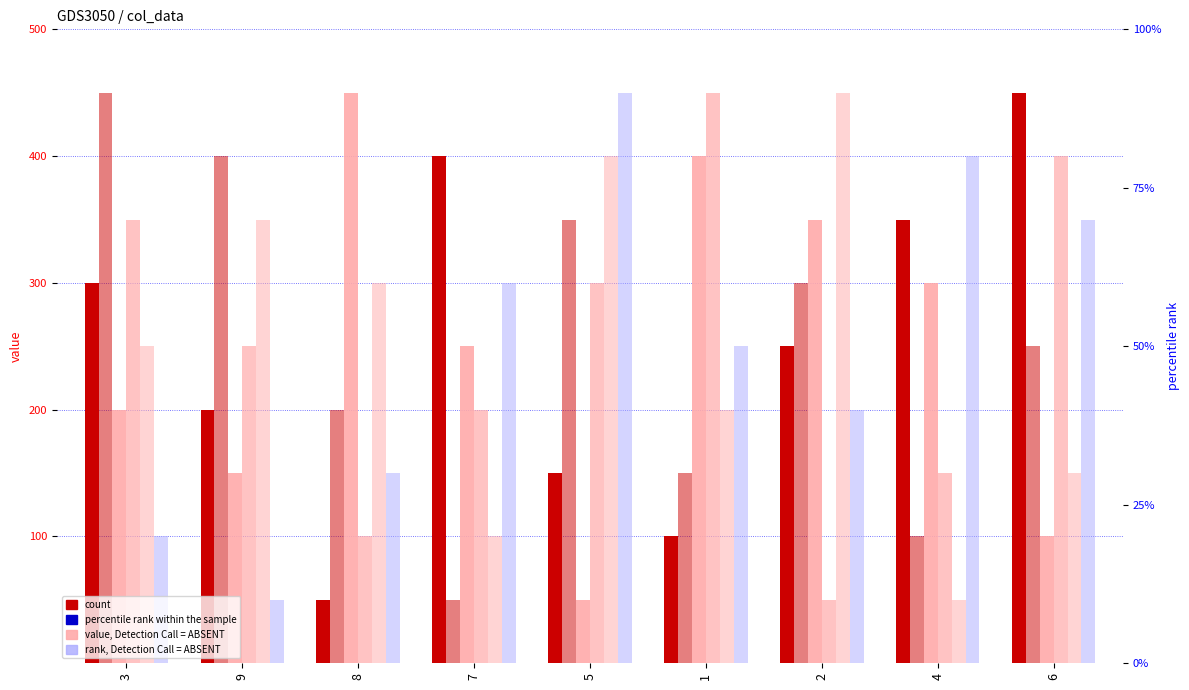

Reading left to right, what are all the values shown in this chart?

col_2: 3=300	9=200	8=50	7=400	5=150	1=100	2=250	4=350	6=450
col_4: 3=450	9=400	8=200	7=50	5=350	1=150	2=300	4=100	6=250
col_7: 3=200	9=150	8=450	7=250	5=50	1=400	2=350	4=300	6=100
col_3: 3=350	9=250	8=100	7=200	5=300	1=450	2=50	4=150	6=400
col_5: 3=250	9=350	8=300	7=100	5=400	1=200	2=450	4=50	6=150
col_6: 3=100	9=50	8=150	7=300	5=450	1=250	2=200	4=400	6=350